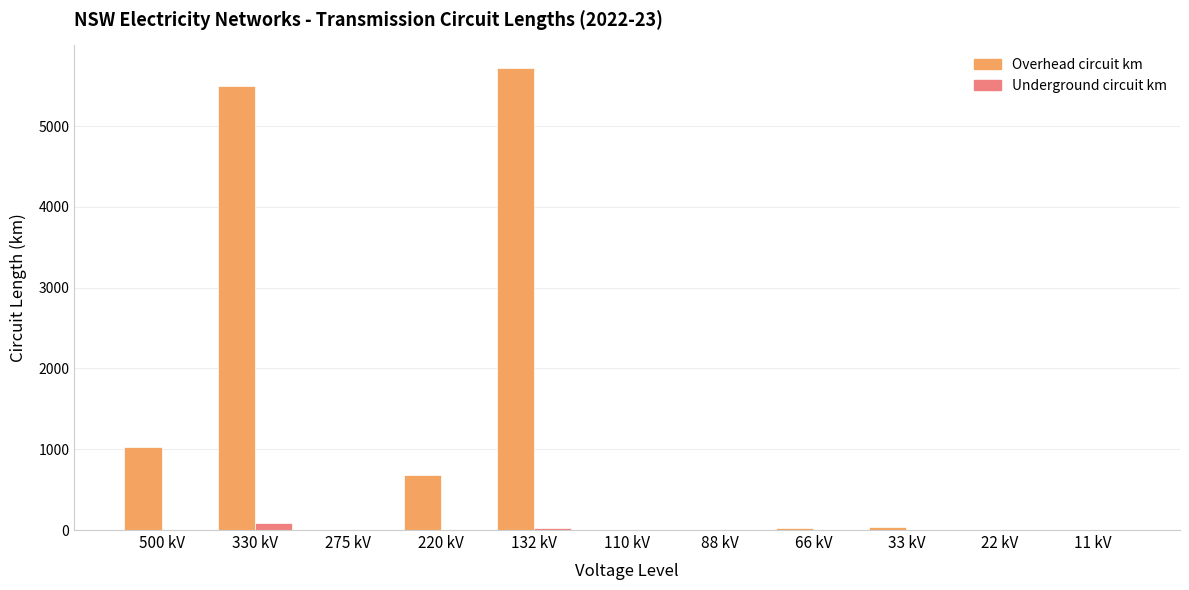

What value does the Overhead circuit km series have at 132 kV?

5712.3